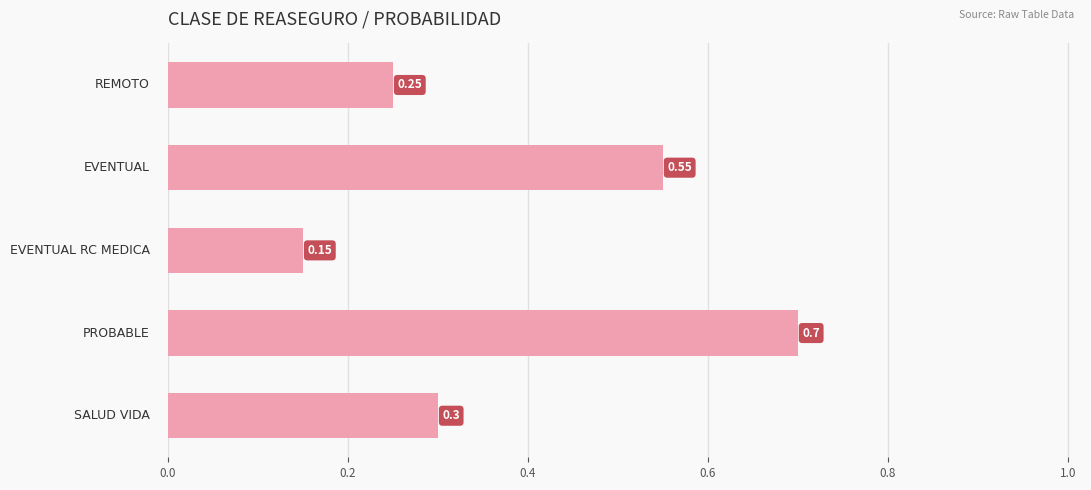

What is the difference between the second highest and minimum values?

0.4